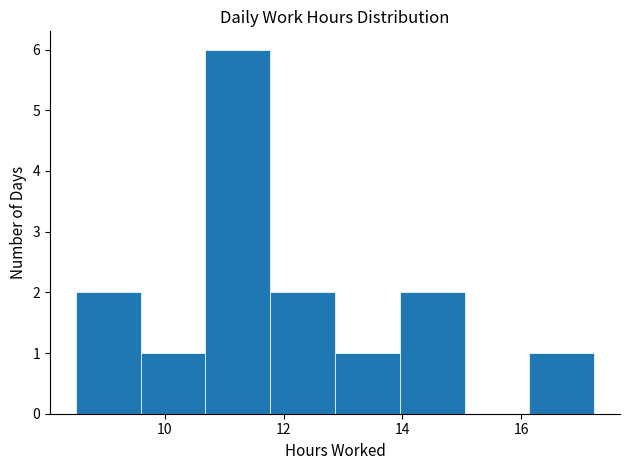

Reading left to right, list every bar in this chart as the range it spans on the x-axis followed by its height. Neither the bar edges nor the heights are printed on the chart, so give them approximately, as read against the axes.

8.6 to 9.6: 2
9.6 to 10.6: 1
10.6 to 11.8: 6
11.8 to 12.8: 2
12.8 to 14.0: 1
14.0 to 15.0: 2
15.0 to 16.2: 0
16.2 to 17.2: 1